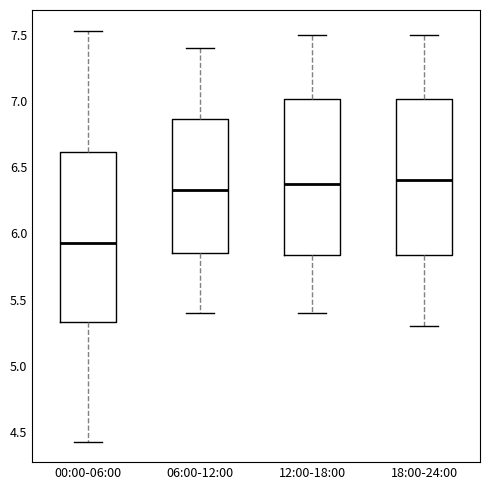

Reading left to right, read every box against the y-axis: the position of its median line, the range the box covers, and the ends of its whiskers. The values are not printed on the chart, so give them approximately, as read against the axis.

00:00-06:00: median 5.95, box 5.35 to 6.60, whiskers 4.45 to 7.55
06:00-12:00: median 6.35, box 5.85 to 6.85, whiskers 5.40 to 7.40
12:00-18:00: median 6.40, box 5.85 to 7.00, whiskers 5.40 to 7.50
18:00-24:00: median 6.40, box 5.85 to 7.00, whiskers 5.30 to 7.50